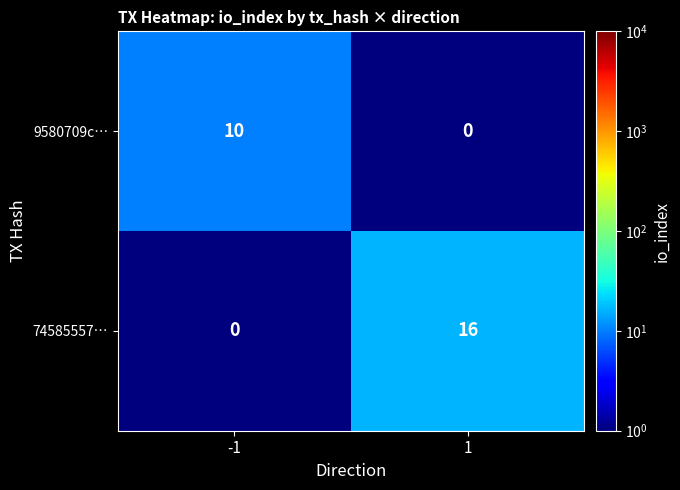

Which series has the largest total across all categories?

74585557…